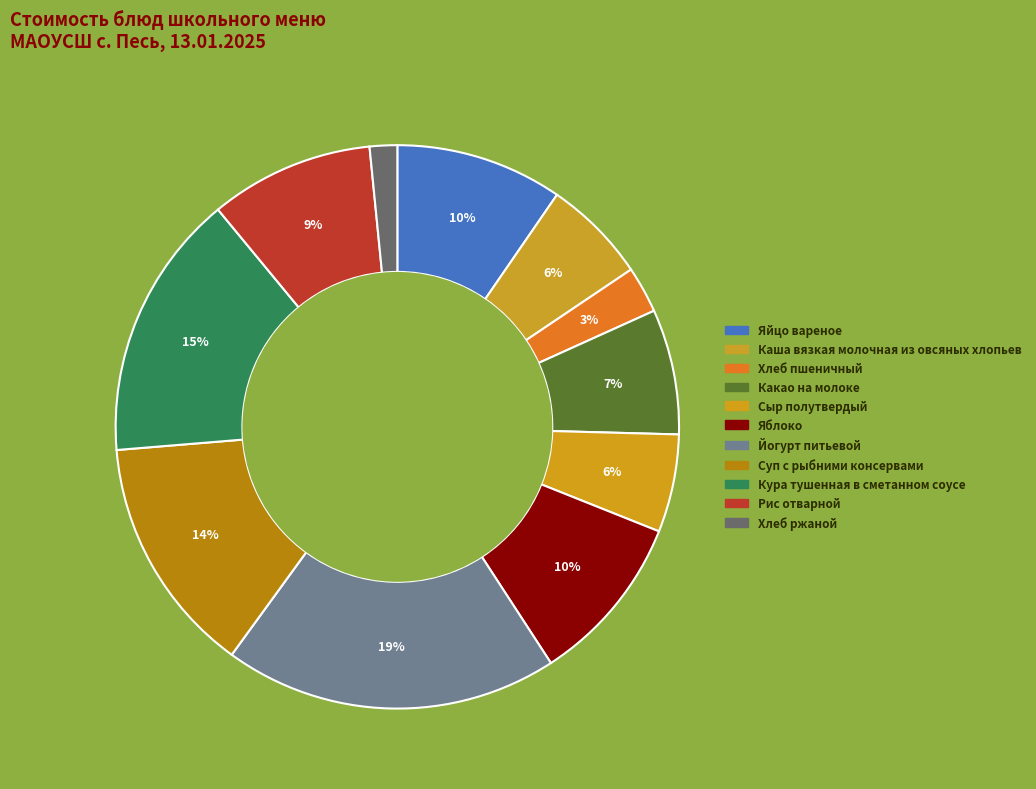

Is it true that Йогурт питьевой is 19% of the pie?

True